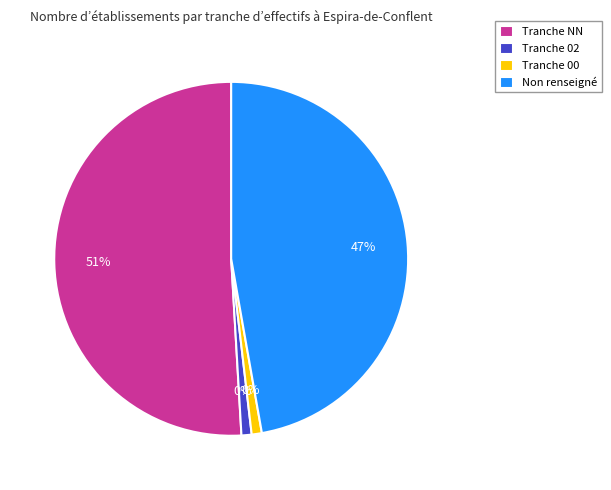

To the nearest percent, what is the difference between the  and 00 slice percentages?

46%